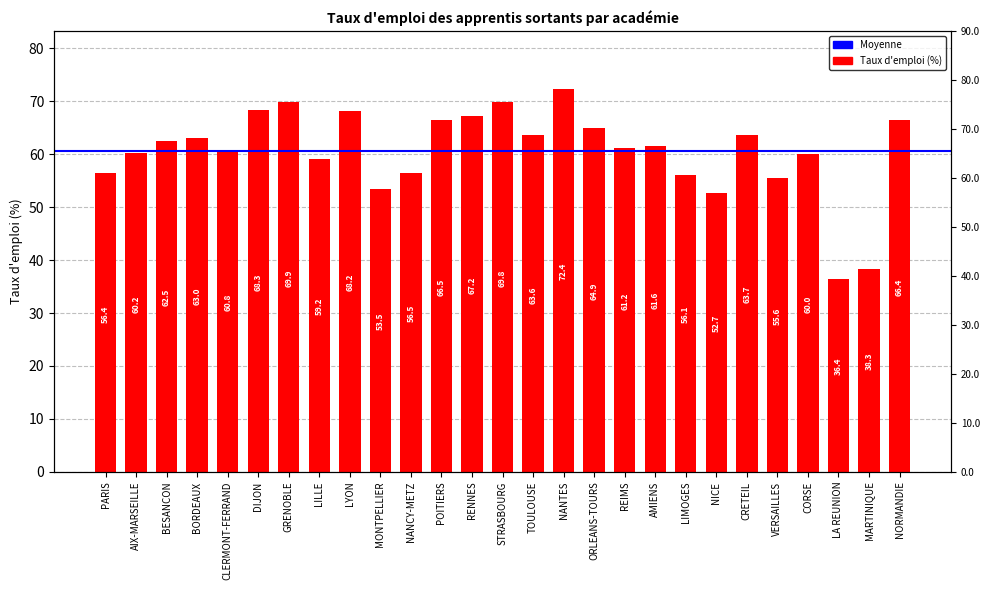

What is the label of the 4th bar from the right?

CORSE